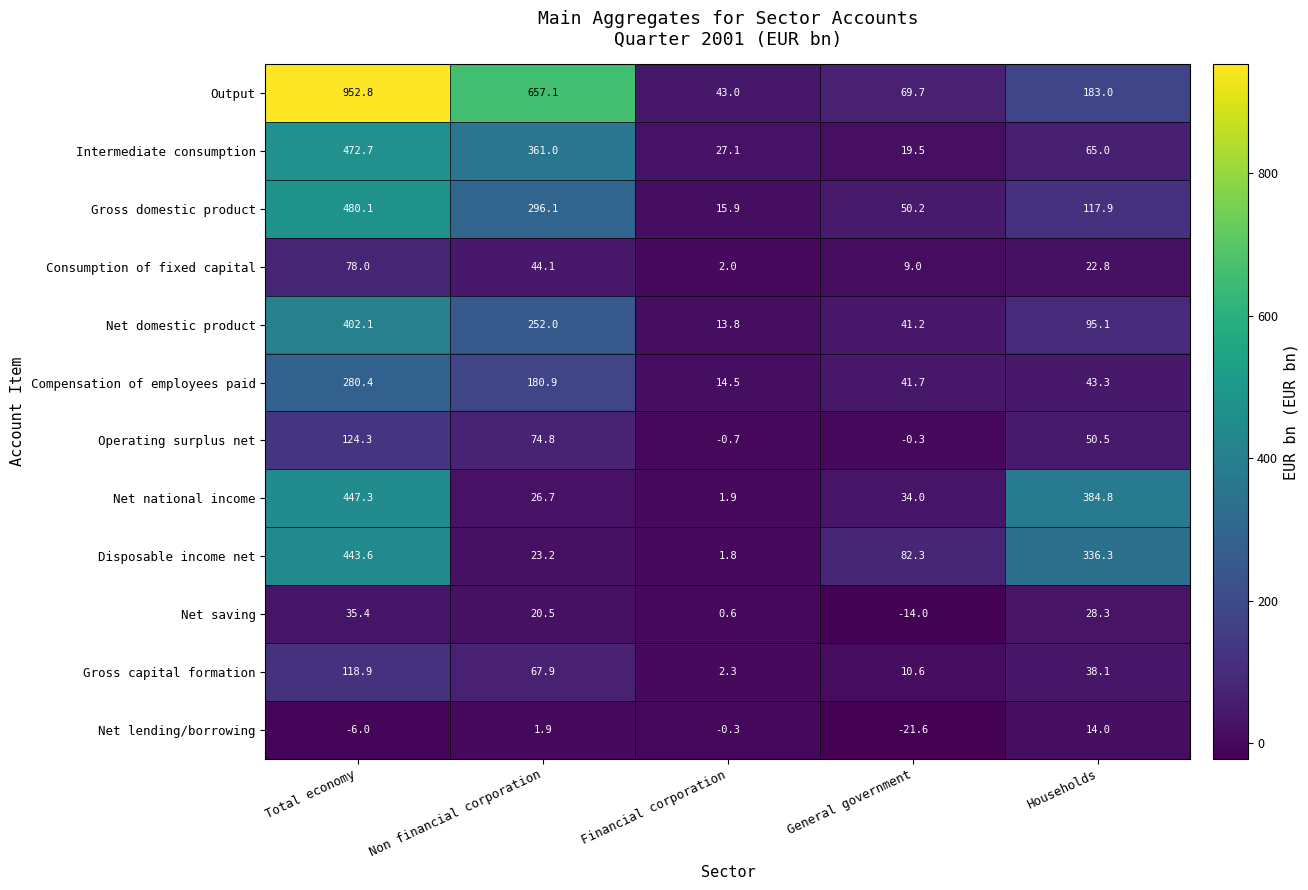

Count the number of data series in this chart.

12